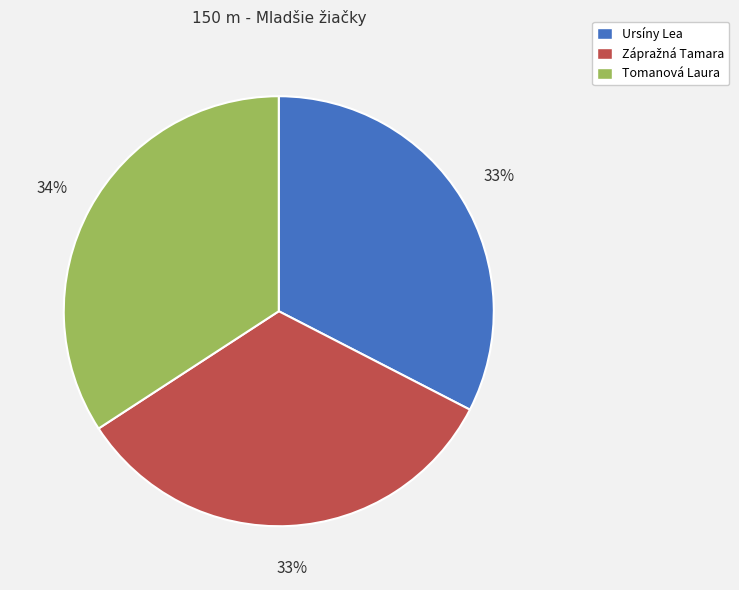

To the nearest percent, what is the average slice percentage?

33%